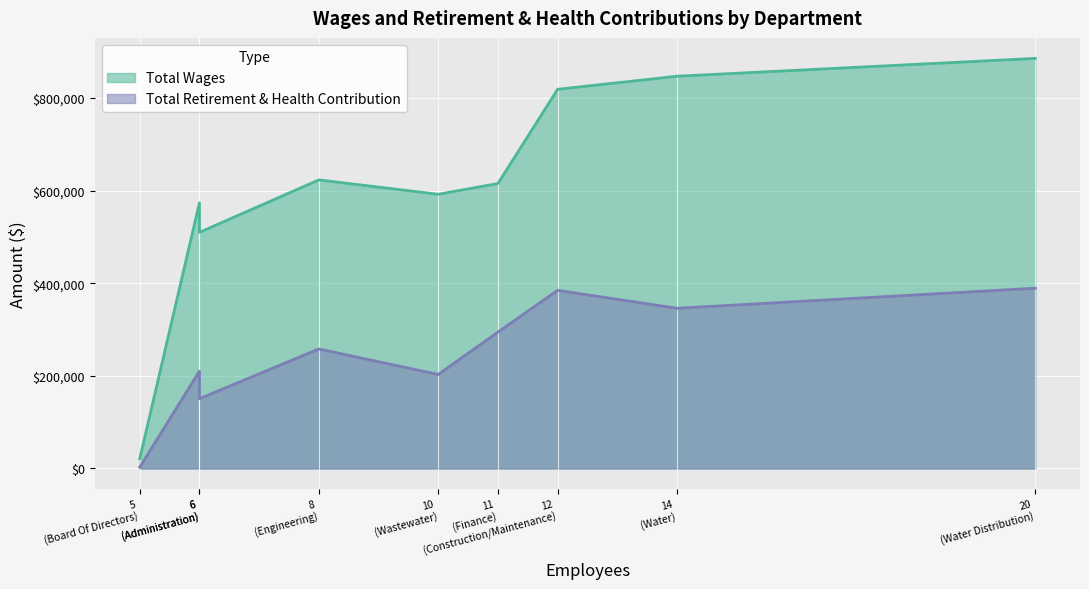

True or false: Total Retirement & Health Contribution and Total Wages cross at least once.

False